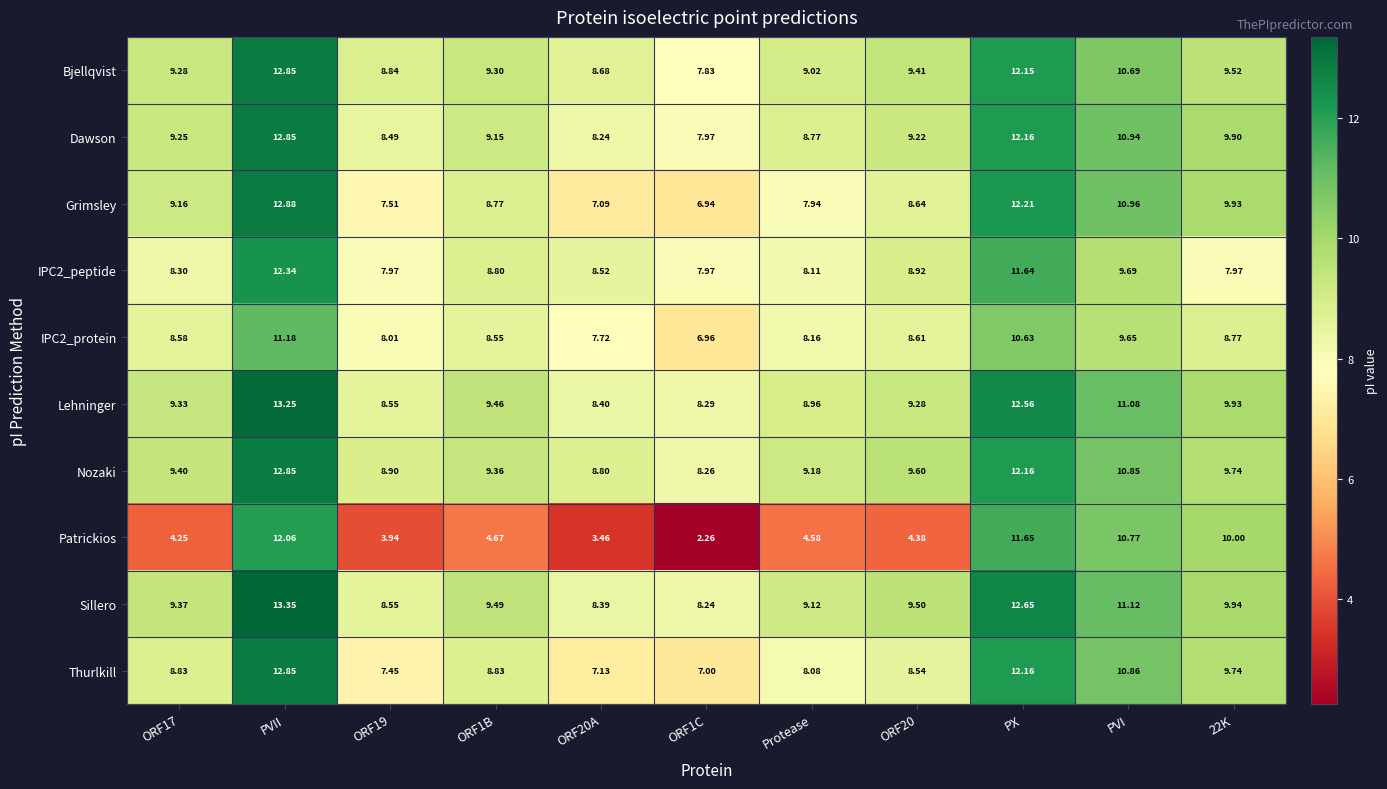

How many series are shown in this chart?

10